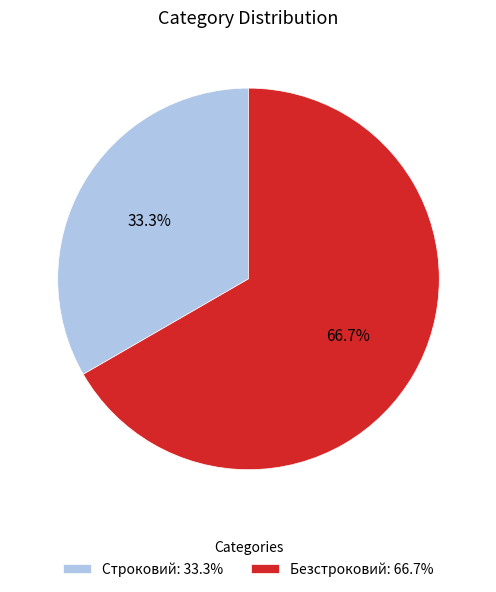

To the nearest percent, what is the combined percentage of Строковий and Безстроковий?

100%